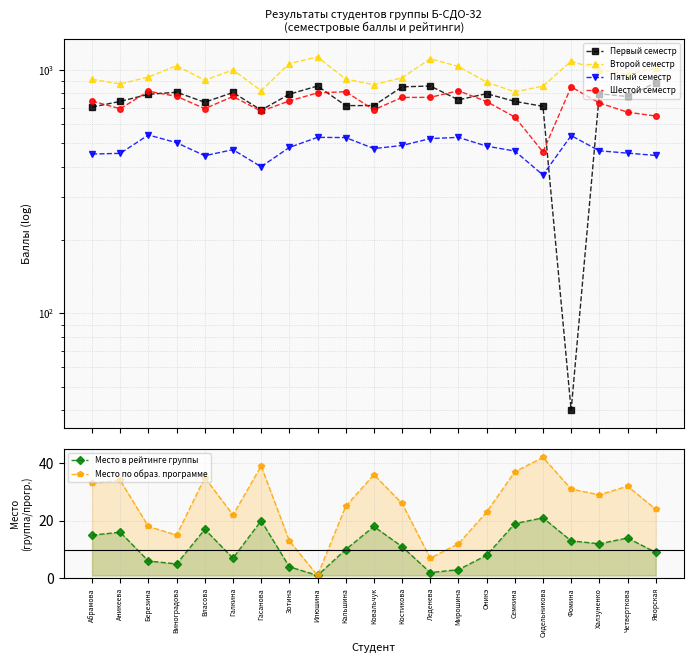

At how many categories does at least one series exceed 856?

19